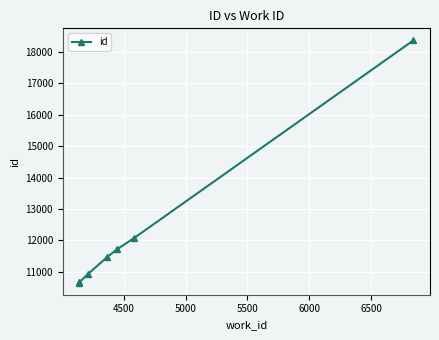

How many lines are shown in the chart?

1